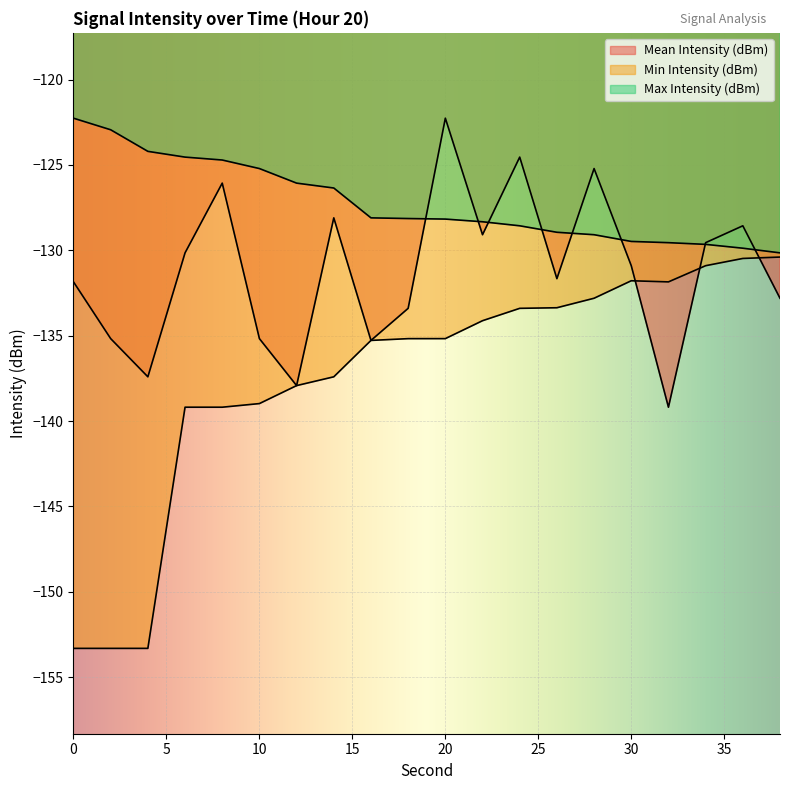

Rank the categories by Mean Intensity (dBm) value from lowest to highest.

32, 12, 4, 16, 10, 2, 18, 38, 0, 26, 30, 6, 34, 22, 36, 14, 8, 28, 24, 20